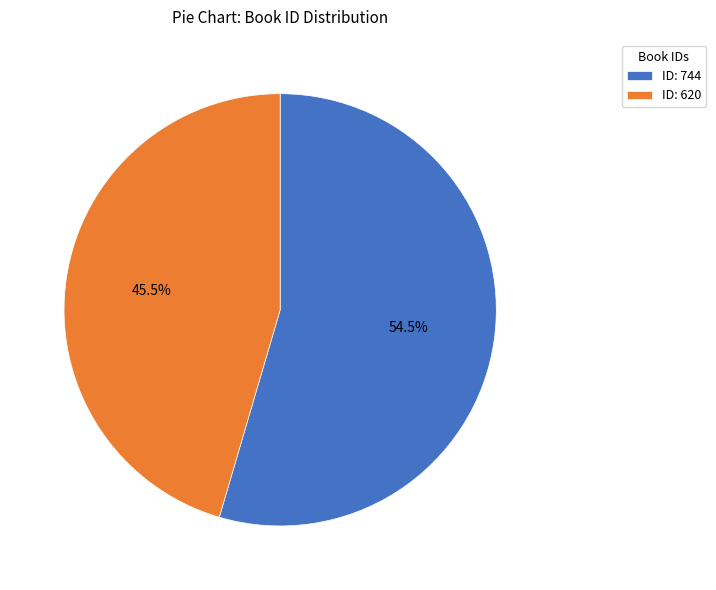

What percentage do ID: 620 and ID: 744 together represent?

100.0%